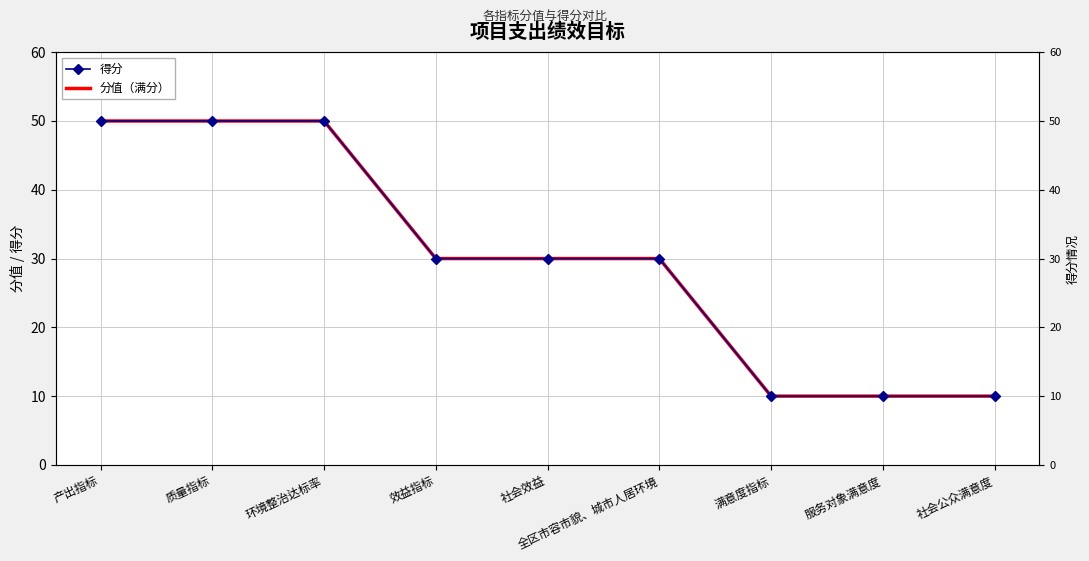

Which category has the highest value in the 分值（满分） series?

产出指标